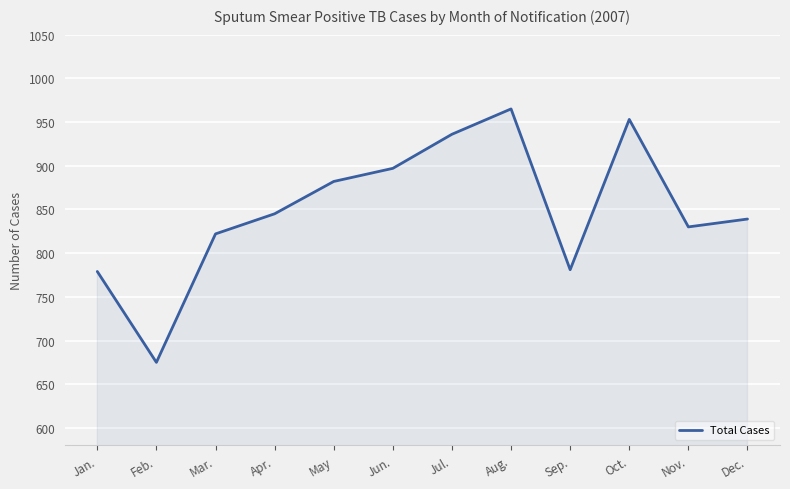

Reading left to right, list all the values displayed in this chart.

Jan.=779	Feb.=675	Mar.=822	Apr.=845	May=882	Jun.=897	Jul.=936	Aug.=965	Sep.=781	Oct.=953	Nov.=830	Dec.=839